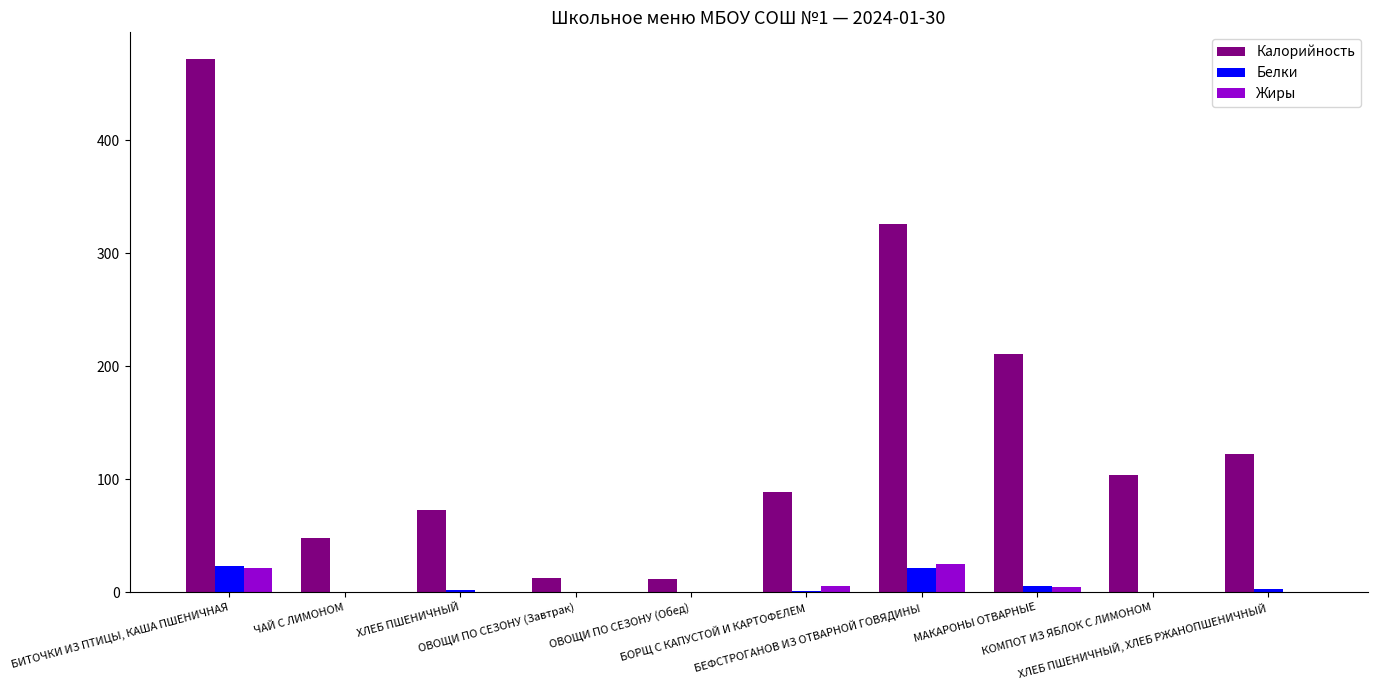

What is the spread (max minus min) of values at БОРЩ С КАПУСТОЙ И КАРТОФЕЛЕМ?

87.4